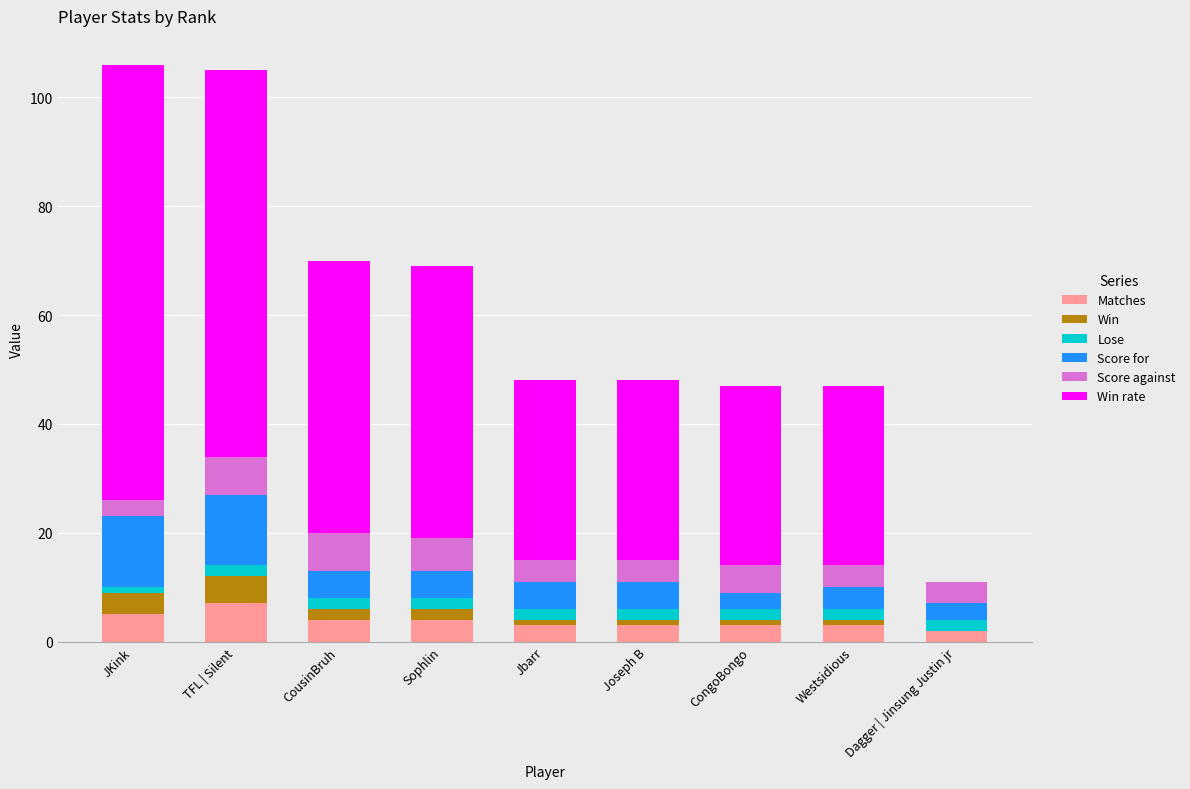

The value of Matches at TFL | Silent is 7. True or false?

True